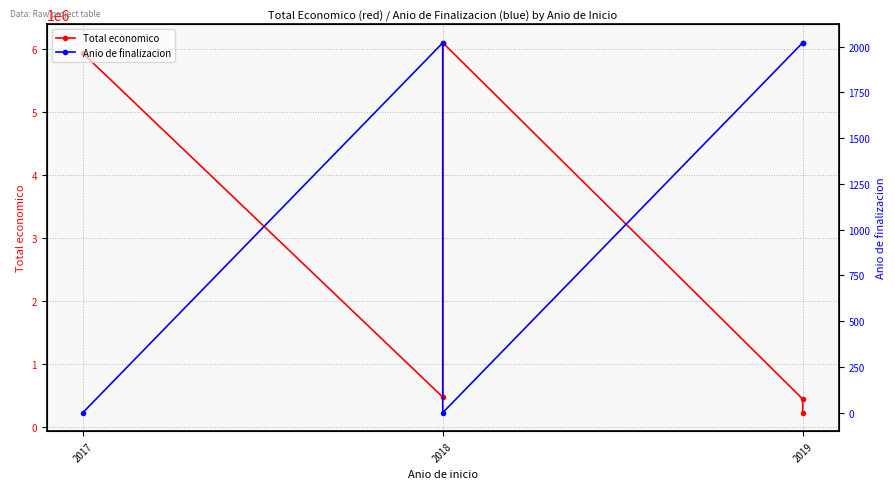

Is it true that Anio de finalizacion equals 2021 at 2019?

True